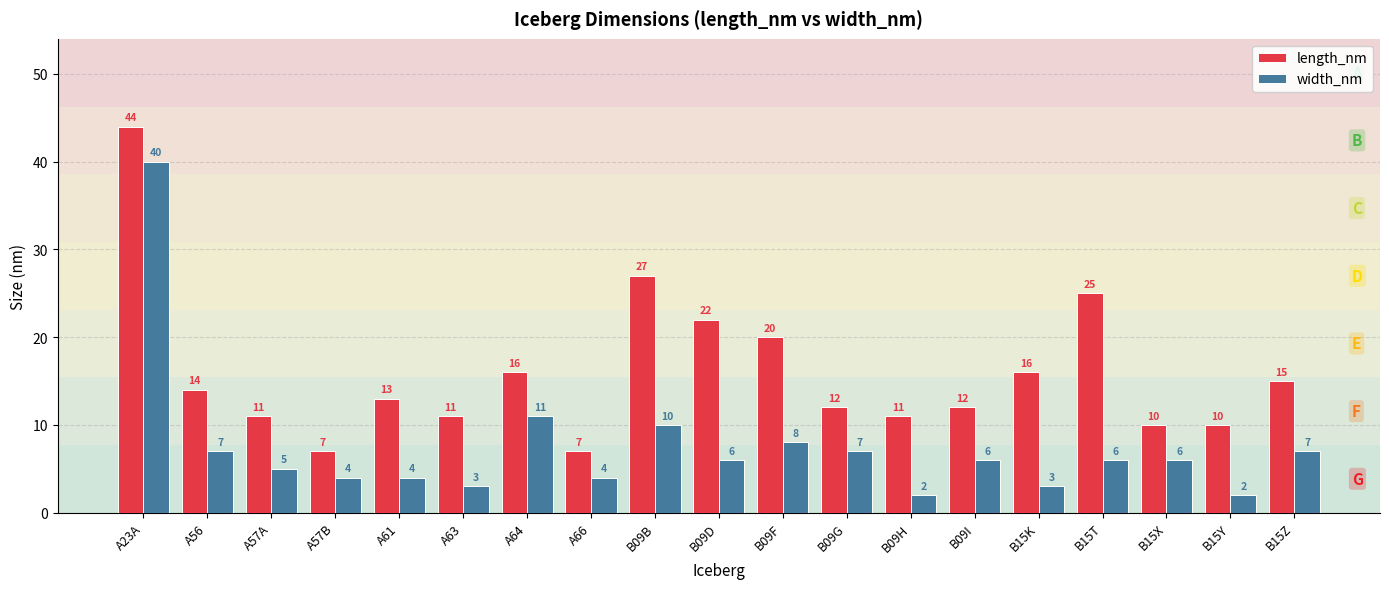

At which category is the sum across all series the highest?

A23A